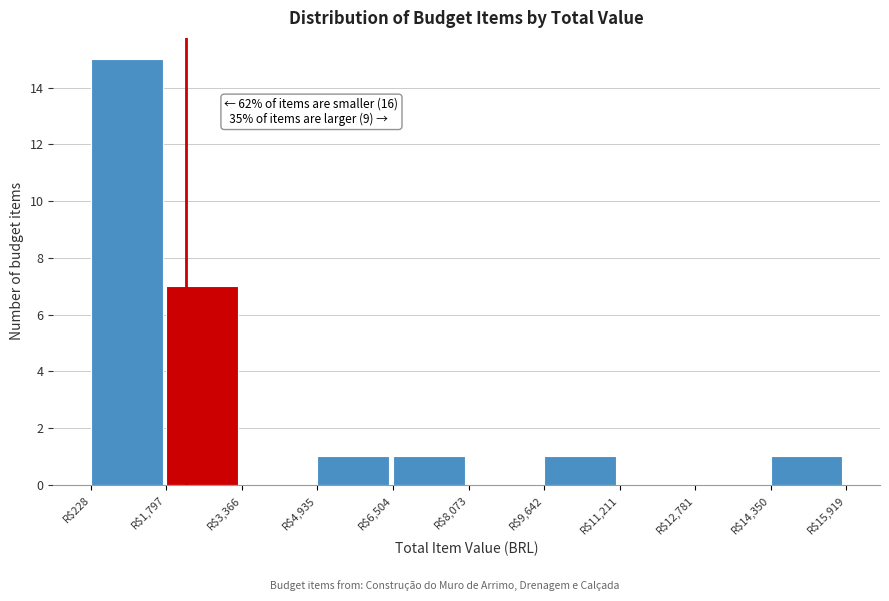

Over which range of the x-axis is the bar tallest?

200 to 1800